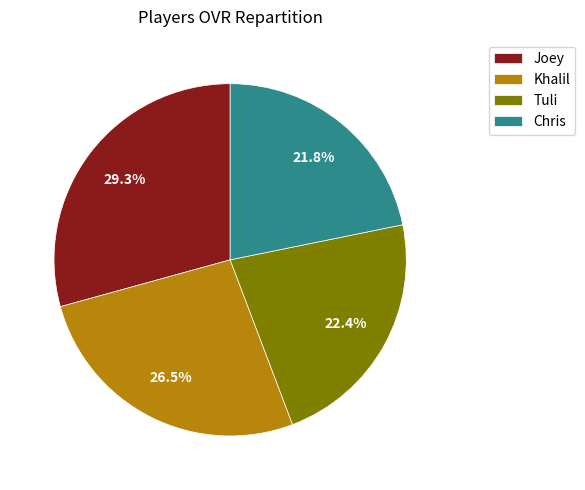

Is the sum of Chris and Joey greater than half?

Yes